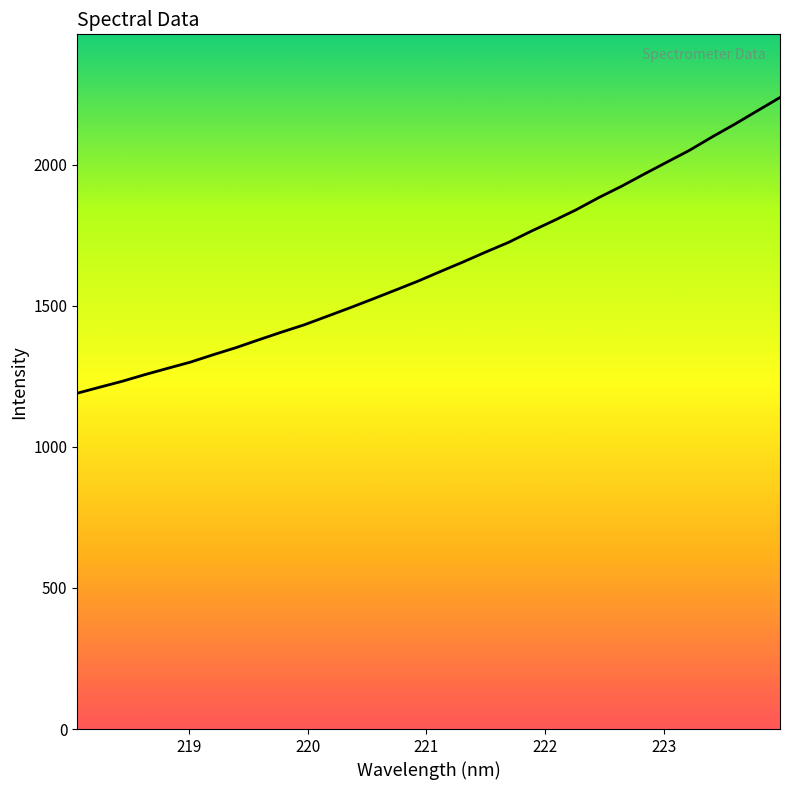

The value at 19 is 918.0. True or false?

False